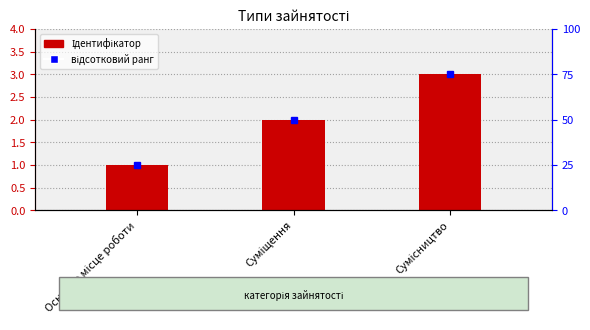

The value at Суміщення is 3. True or false?

False